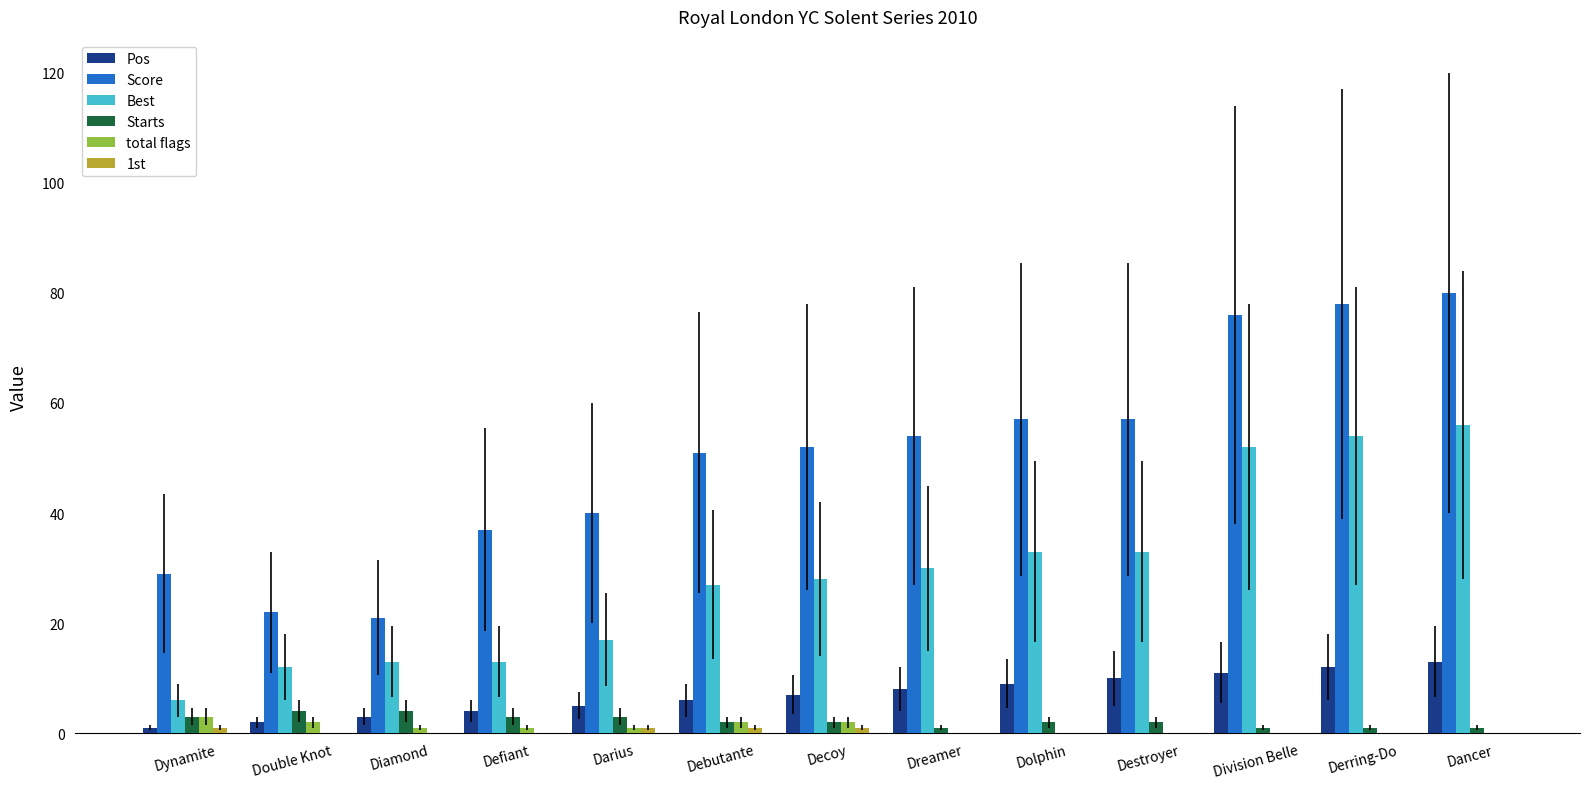

Is the value of Score at Dynamite greater than the value of total flags at Dancer?

Yes